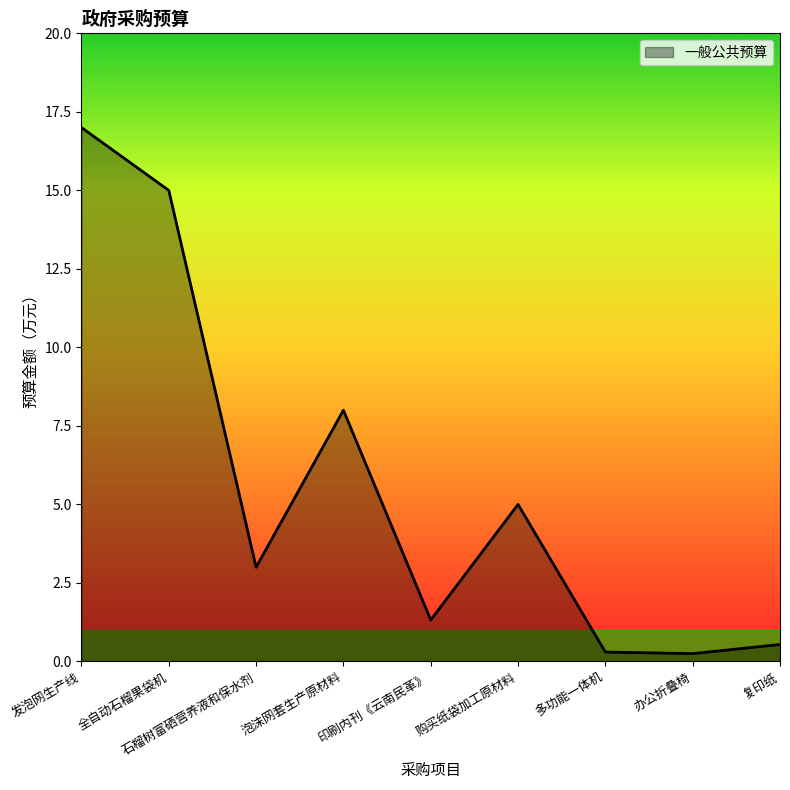

What position from the left is 印刷内刊《云南民革》?

5